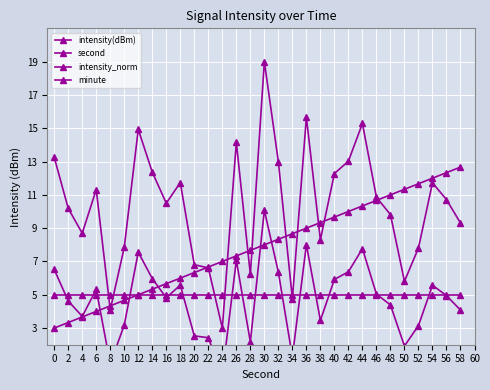

What is the smallest value displayed?

0.2